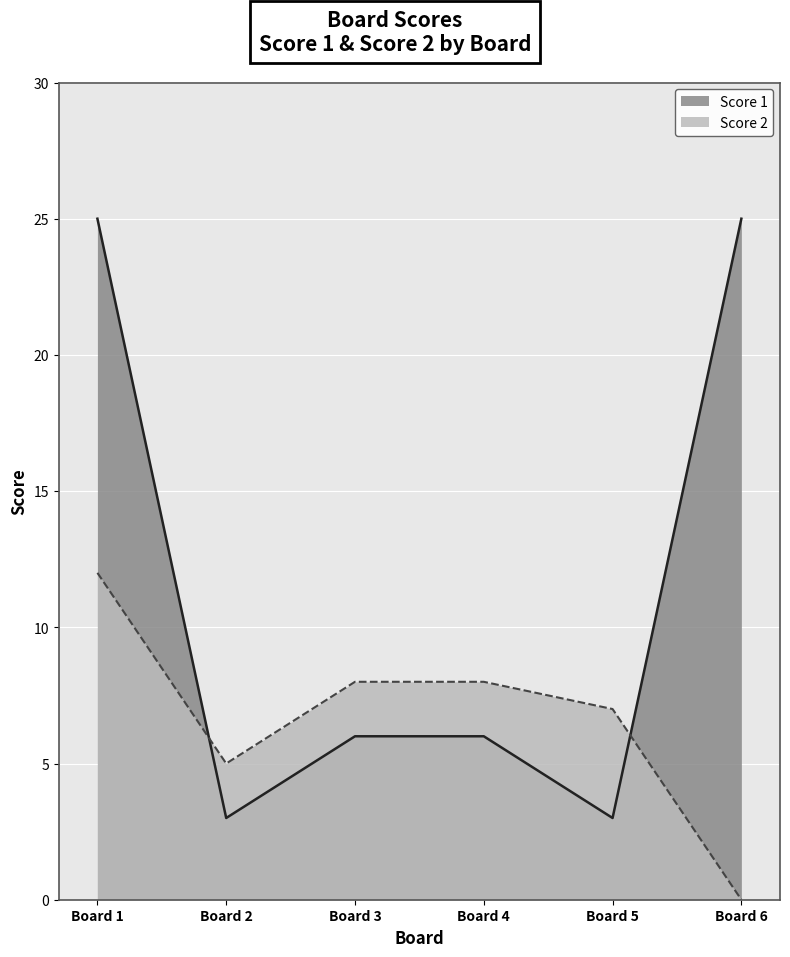

What value does the Score 1 series have at 3, to the nearest 5?

5